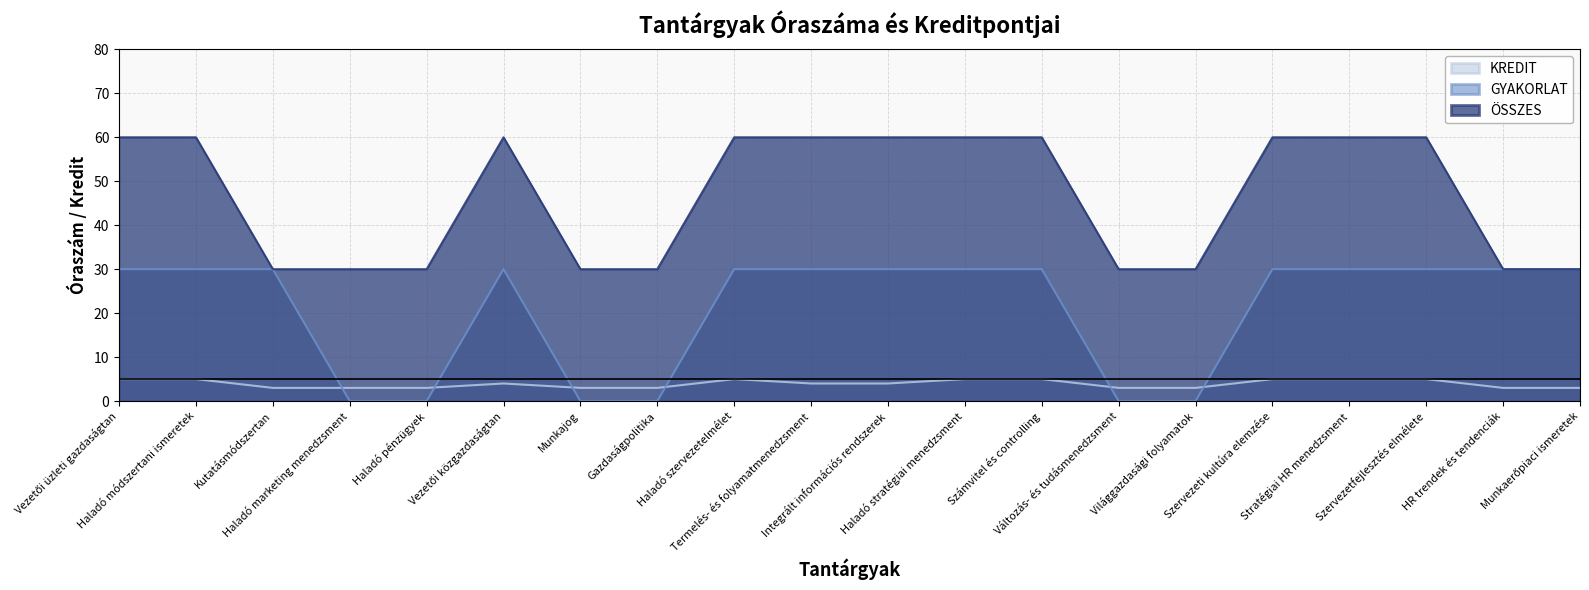

At which category does KREDIT reach its first local peak?

Vezetői közgazdaságtan